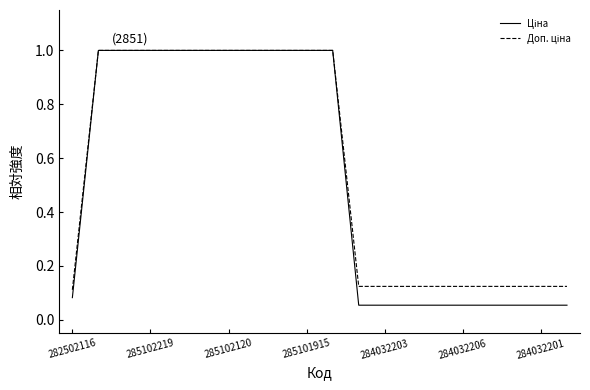

List the series in order of their peak value, lowest first.

Ціна, Доп. ціна